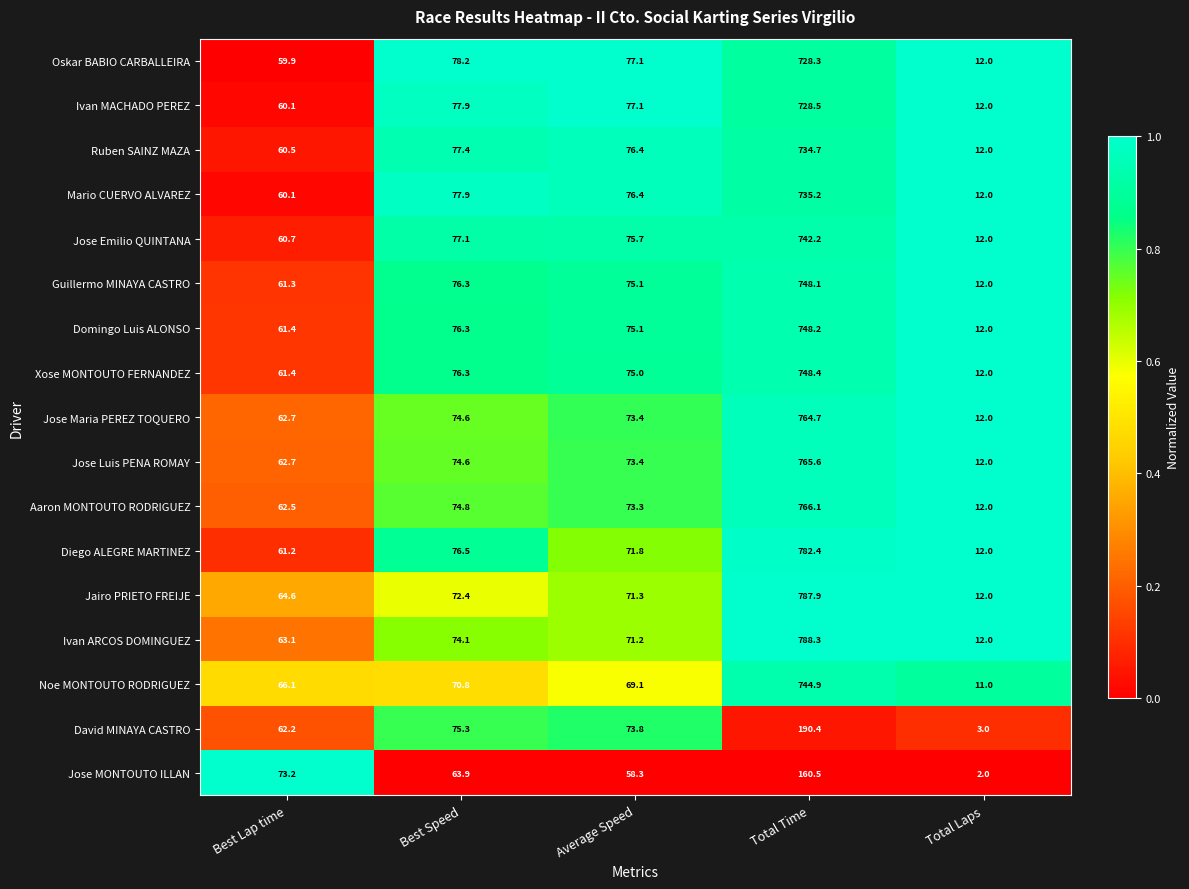

At which category is the sum across all series the highest?

Total Time